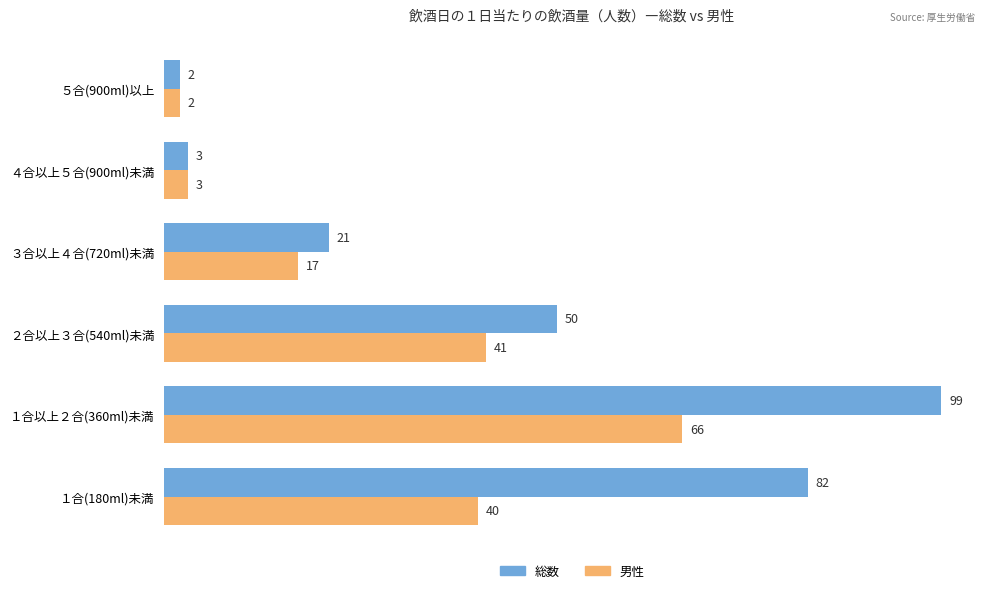

What is the sum of the 総数 values at １合以上２合(360ml)未満 and ４合以上５合(900ml)未満?

102